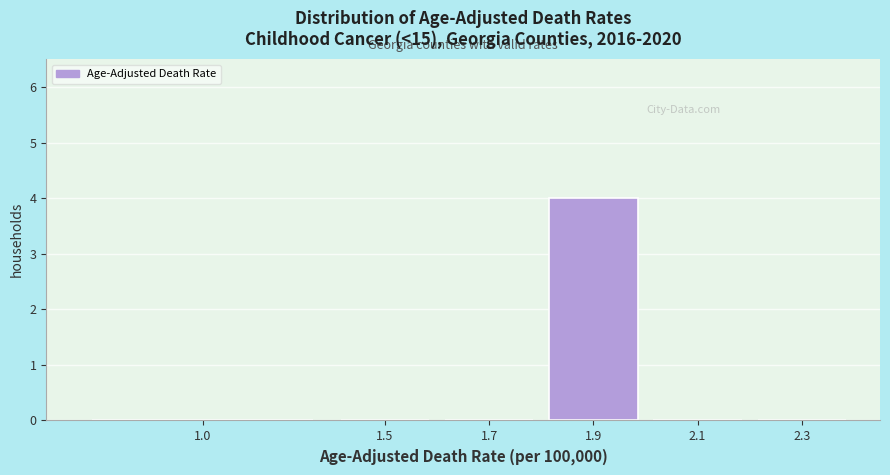

Reading left to right, list all the values displayed in this chart.

1.0=0	1.5=0	1.7=0	1.9=4	2.1=0	2.3=0